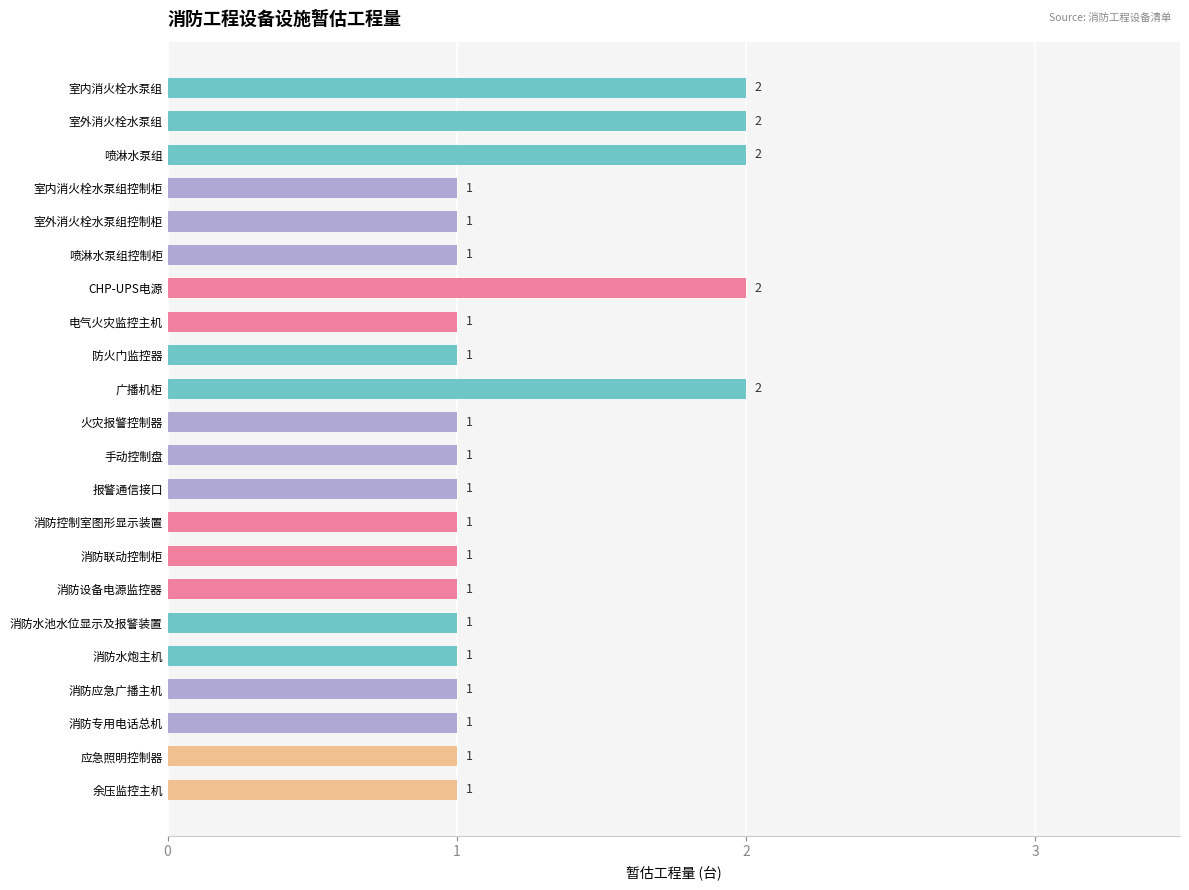

True or false: the data shows 2 at CHP-UPS电源.

True